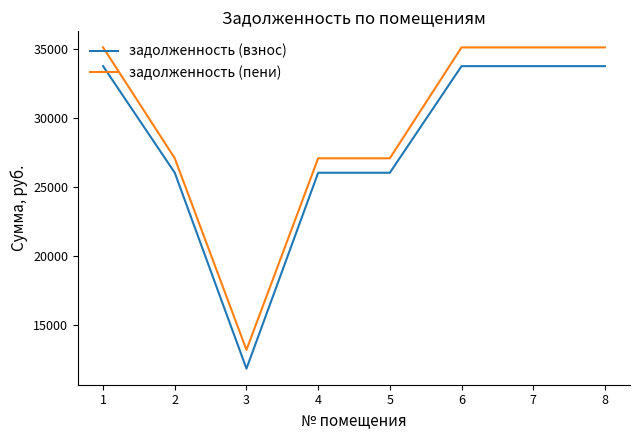

Where is the first local minimum for задолженность (пени)?

3